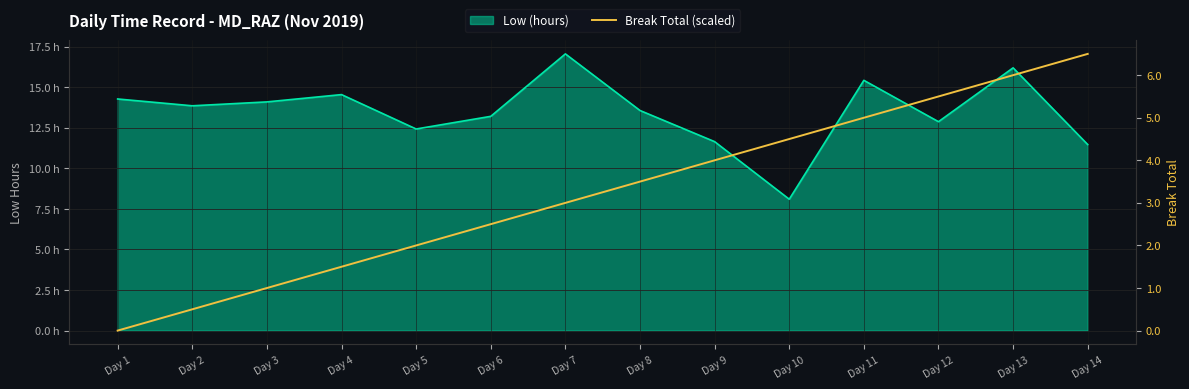

Does the chart have visible grid lines?

Yes